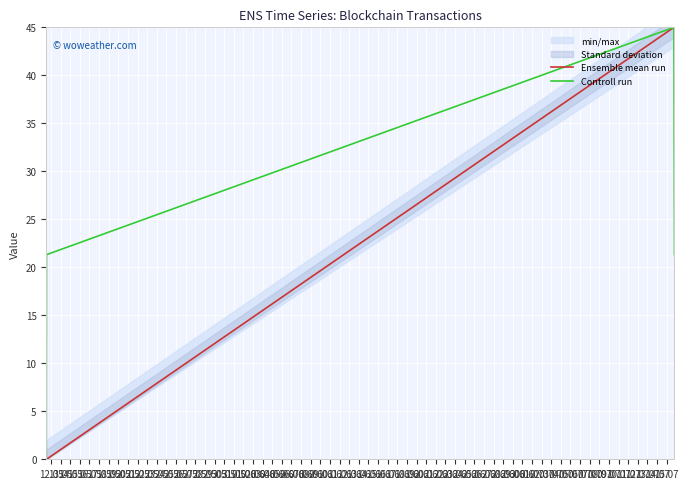

Between 14.05 and 13.05, which is larger?

14.05